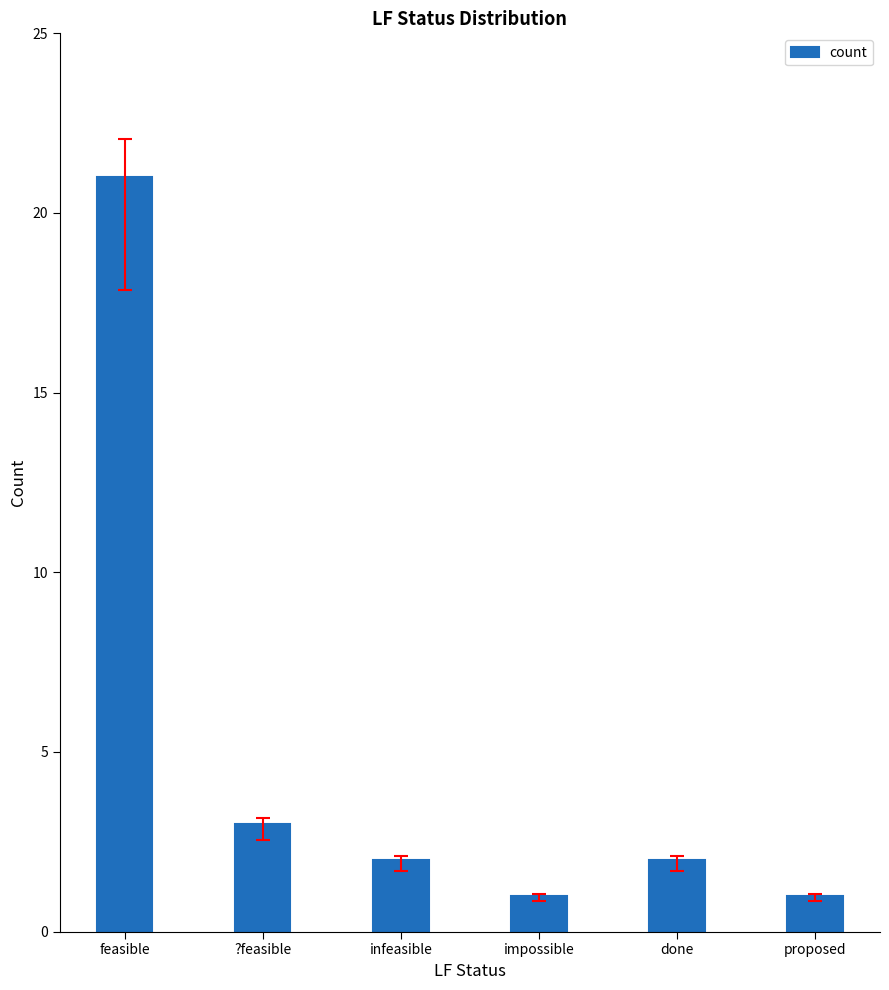

How many bars are there in total?

6